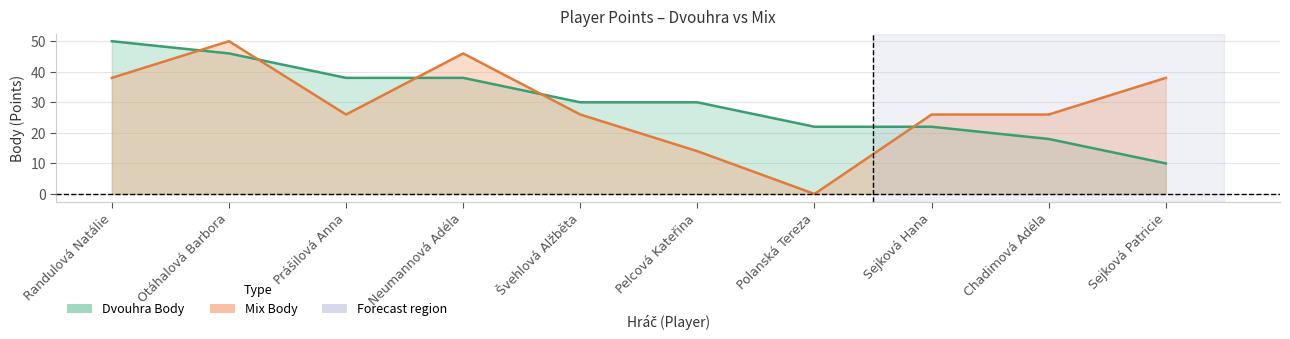

Which series has the widest spread of values?

Mix Body